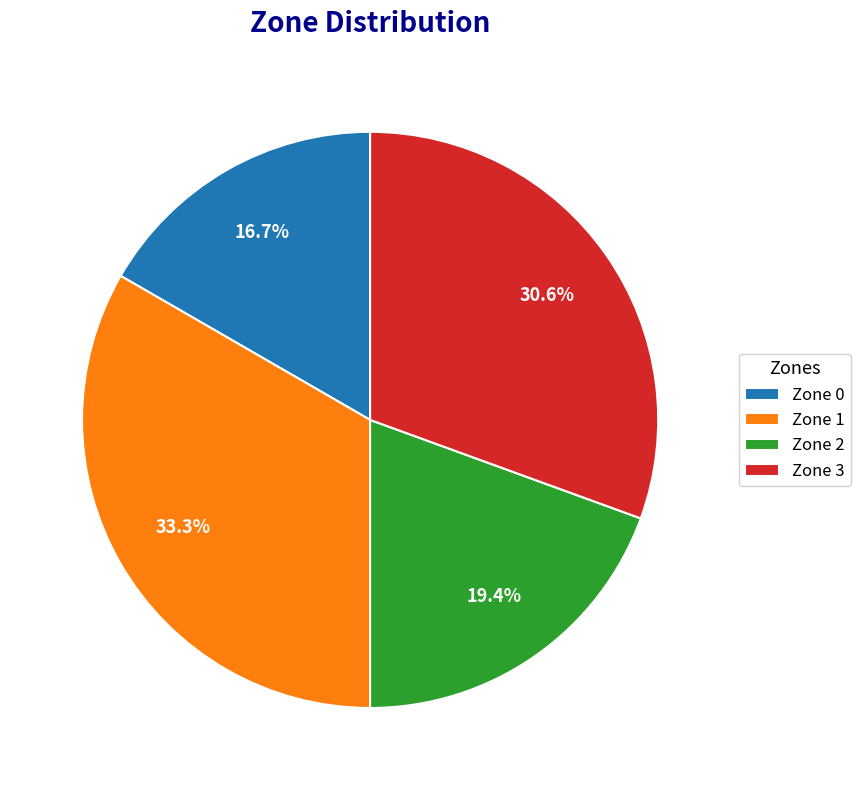

Does any single category account for the majority?

No